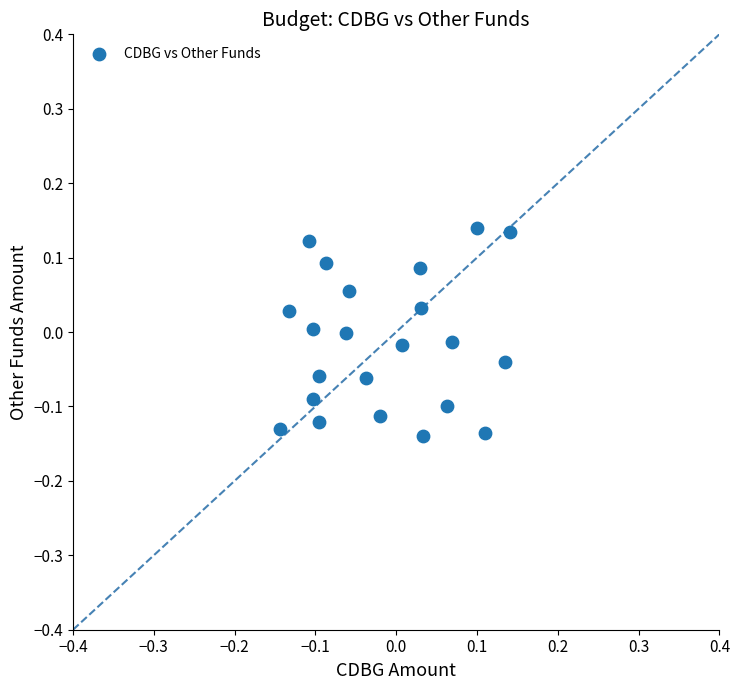

What is the range of Y values (max minus min)?

0.3